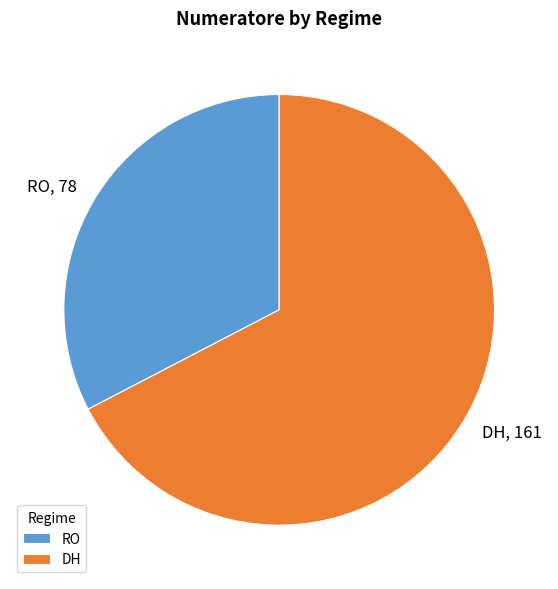

Do DH and RO together represent more than half of the pie?

Yes